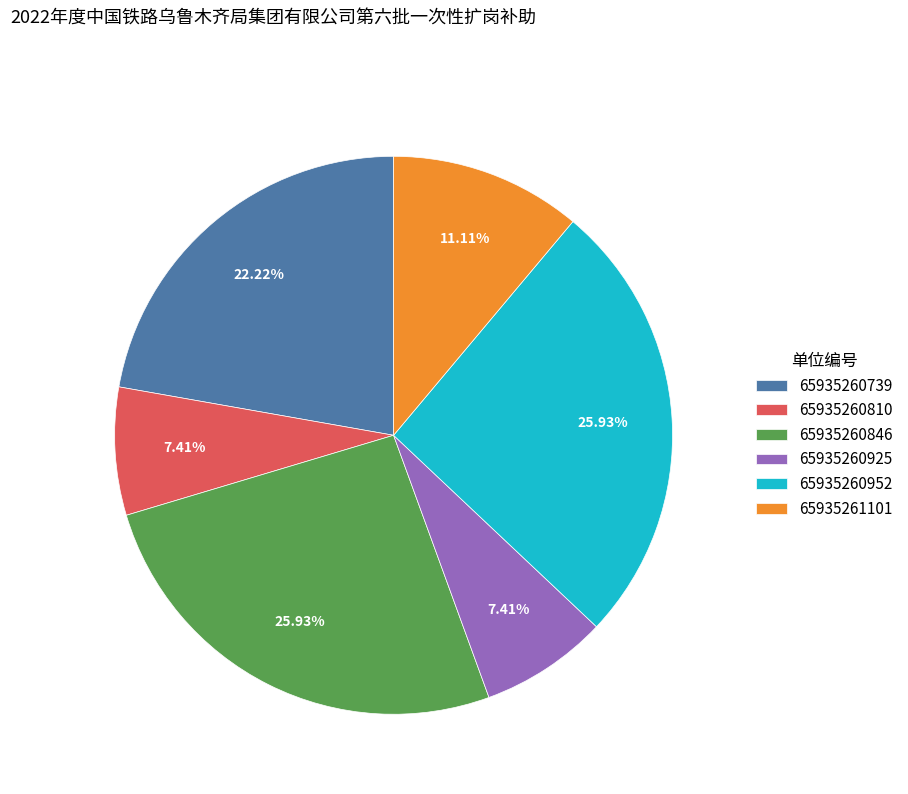

Between 65935260739 and 65935260925, which is larger?

65935260739